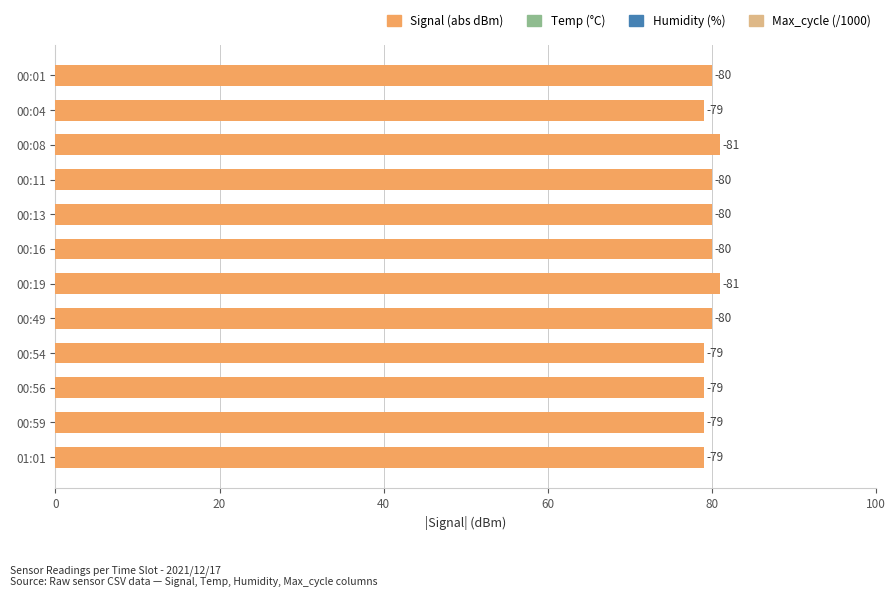

How many bars are there in total?

12